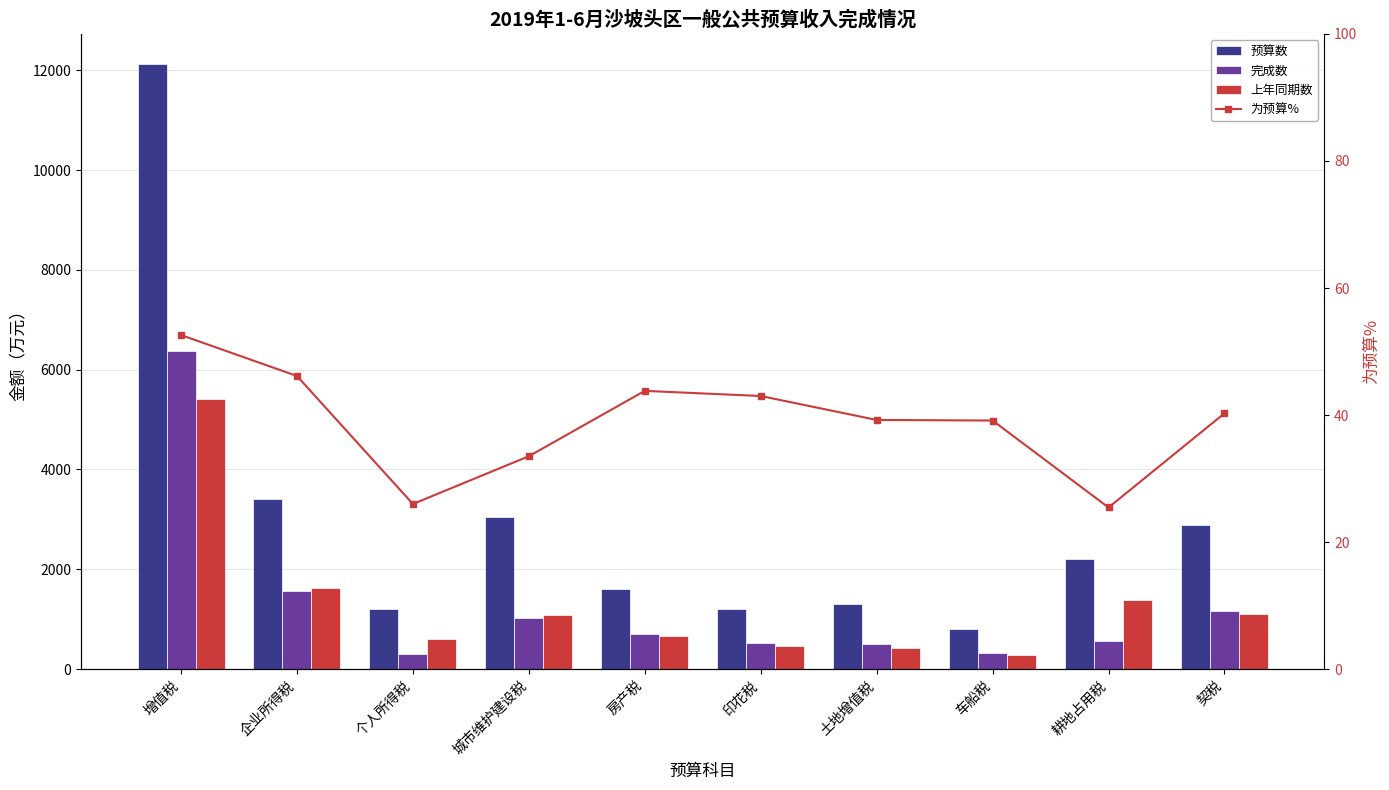

What is the value of the 完成数 bar at the 1st from the left?

6375.0